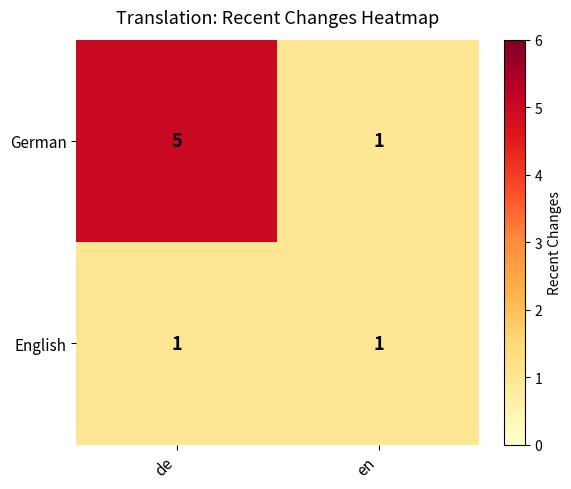

Rank the series at de from lowest to highest value.

English, German